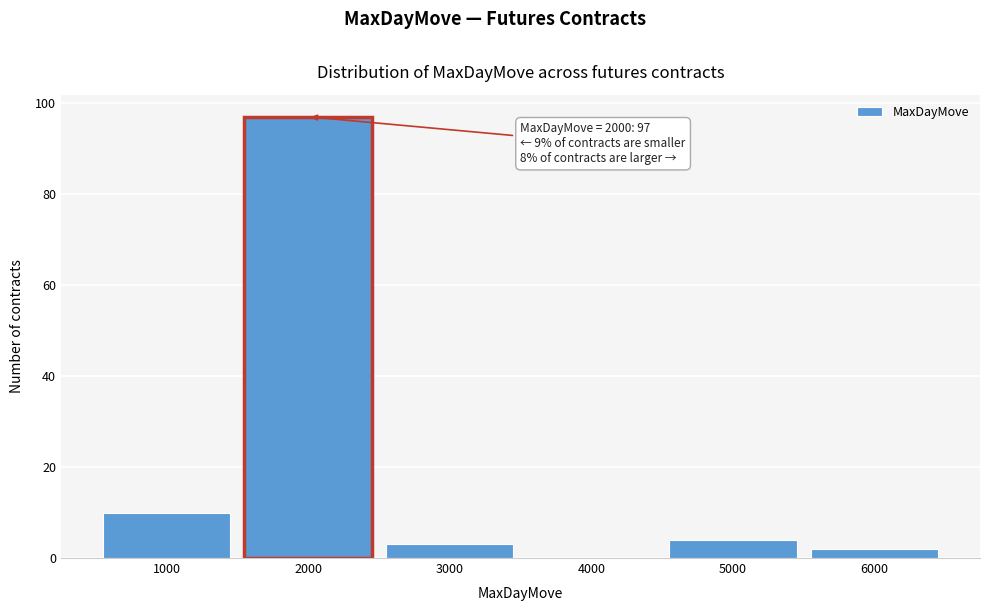

Reading left to right, transcribe all the data shown in this chart.

1000=10	2000=97	3000=3	4000=0	5000=4	6000=2